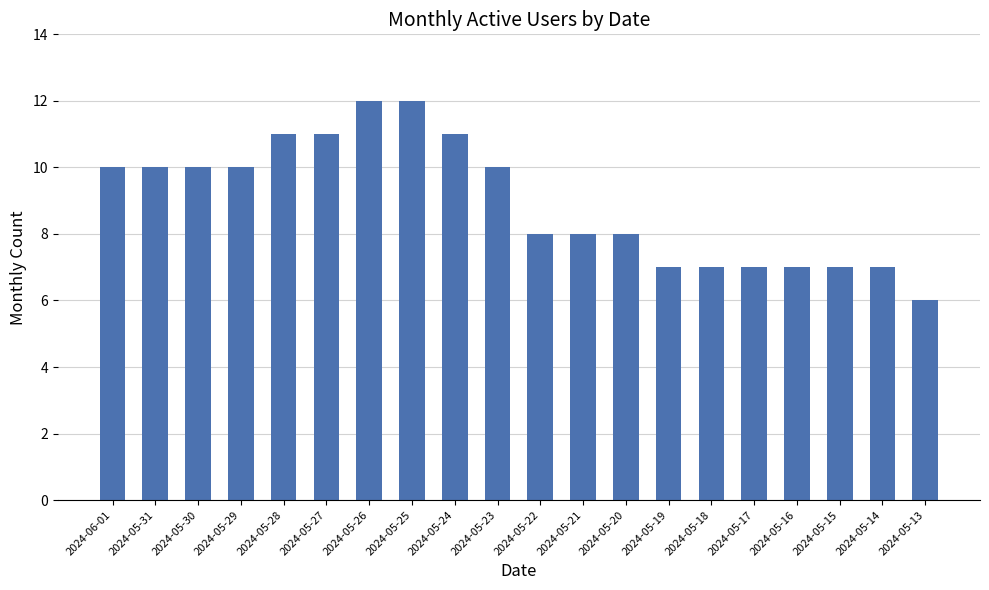

Reading left to right, transcribe all the data shown in this chart.

2024-06-01=10	2024-05-31=10	2024-05-30=10	2024-05-29=10	2024-05-28=11	2024-05-27=11	2024-05-26=12	2024-05-25=12	2024-05-24=11	2024-05-23=10	2024-05-22=8	2024-05-21=8	2024-05-20=8	2024-05-19=7	2024-05-18=7	2024-05-17=7	2024-05-16=7	2024-05-15=7	2024-05-14=7	2024-05-13=6